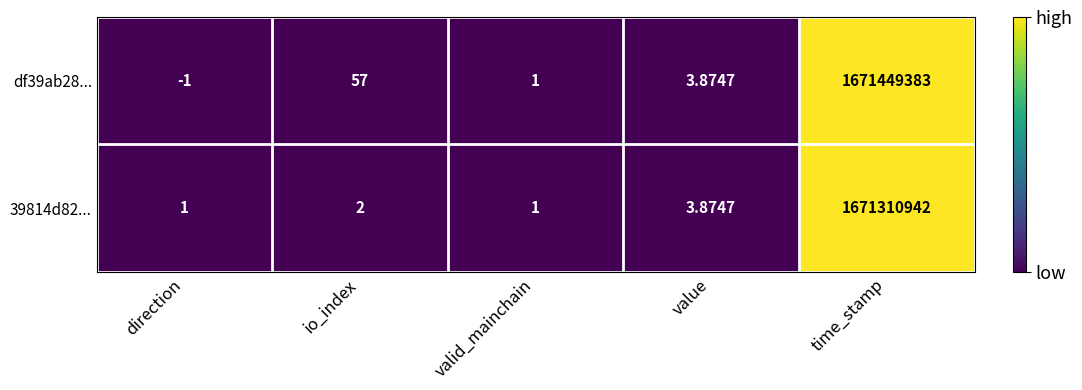

At which category is the sum across all series the highest?

time_stamp